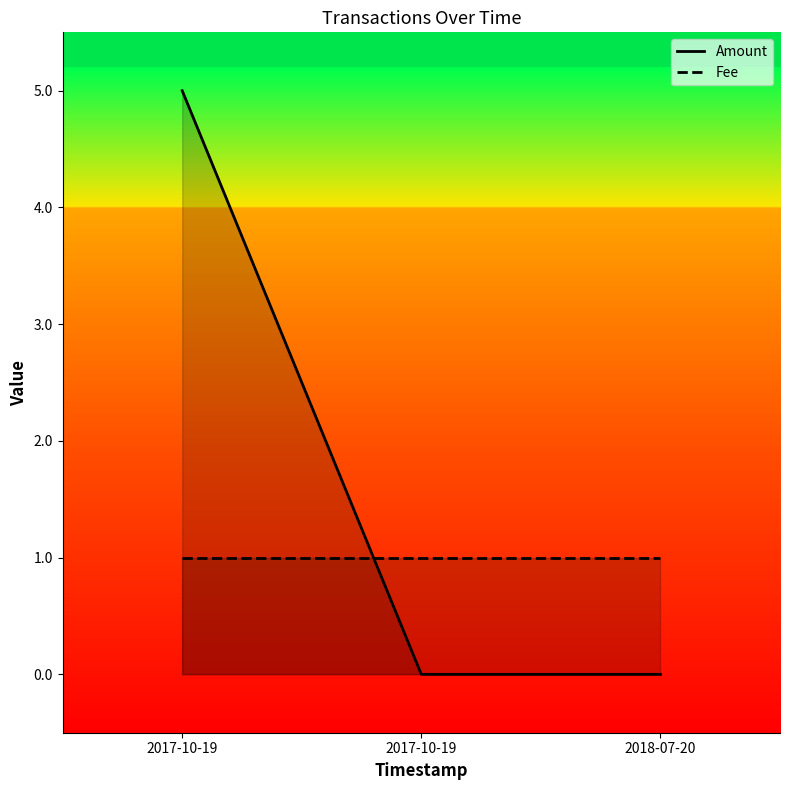

What is the spread (max minus min) of values at 2017-10-19?

4